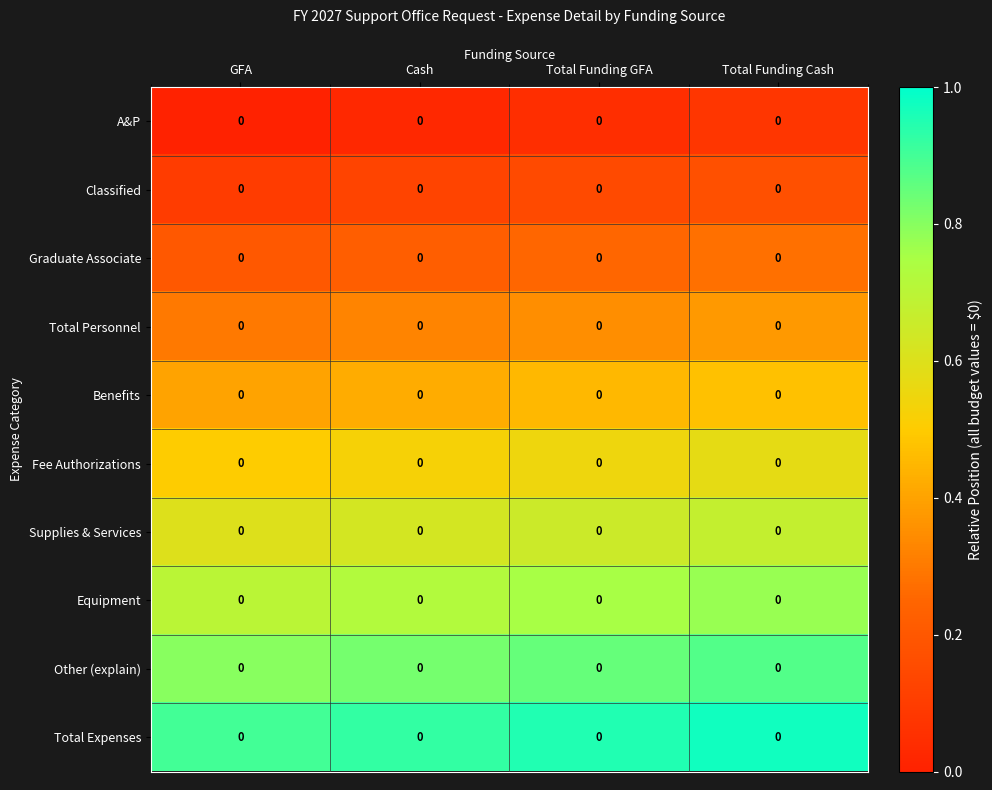

True or false: Equipment has a value of 1.1 at Cash.

False